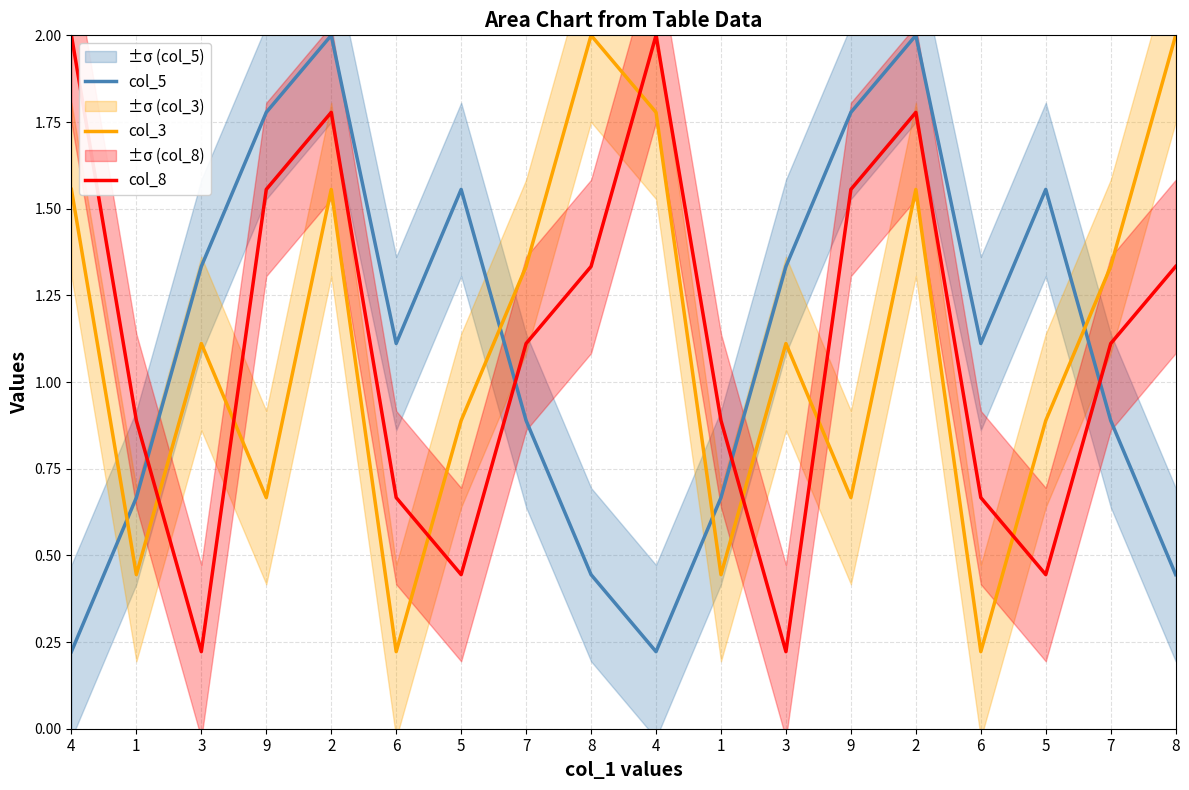

True or false: col_5 has a value of 0.4 at 7.

False